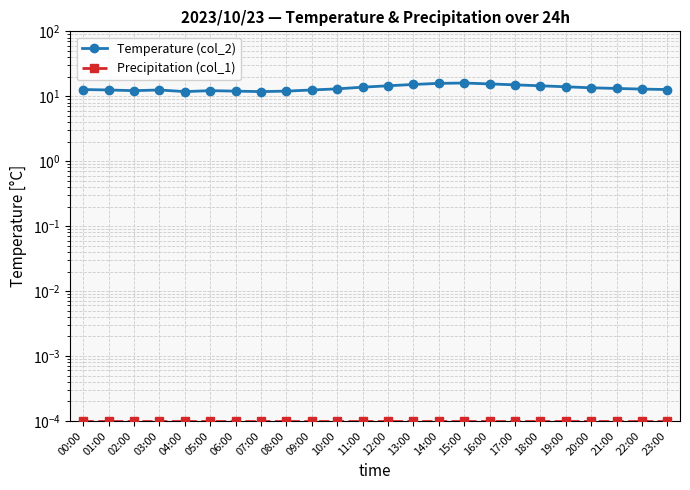

Between 09:00 and 07:00, which is larger?

09:00